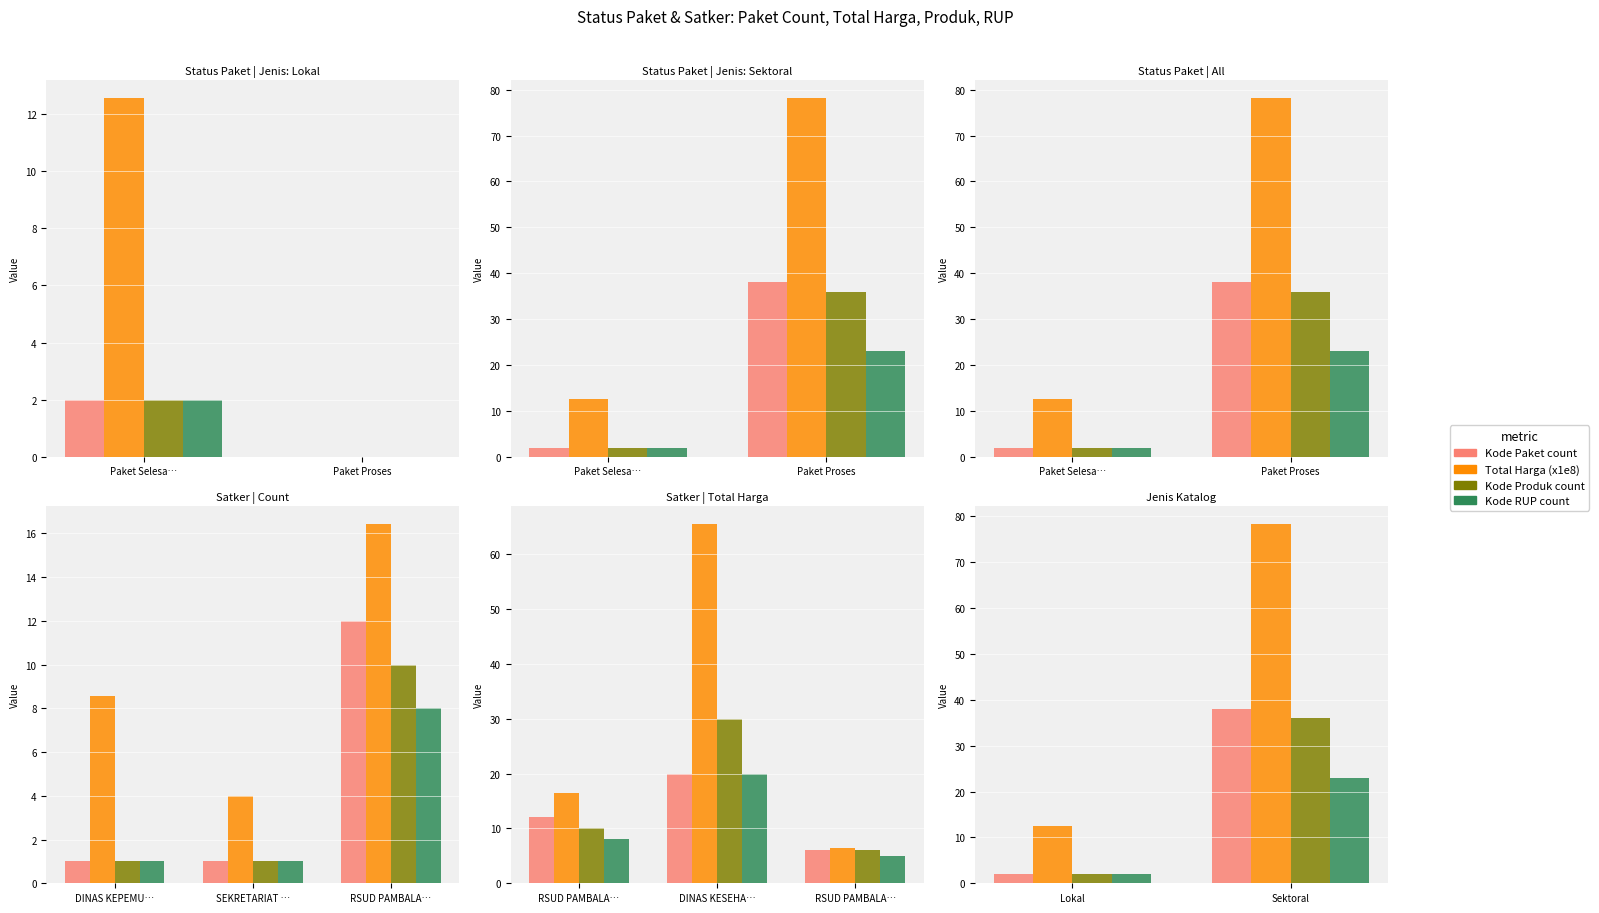

List the labels in order of Total Harga (x1e8) value, smallest first.

Lokal, Sektoral